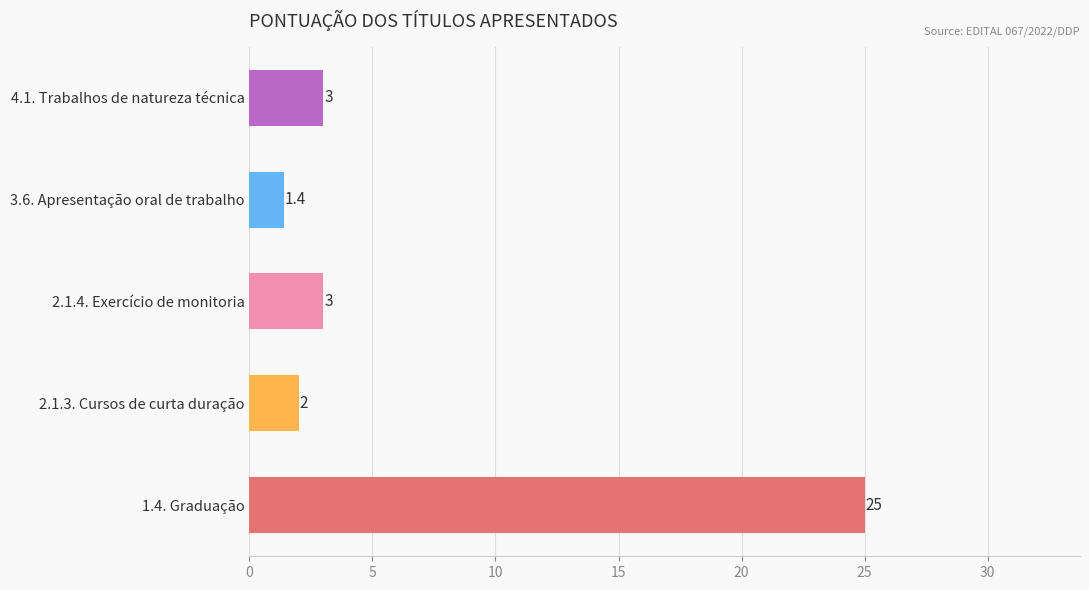

What is the difference between the second highest and minimum values?

1.6